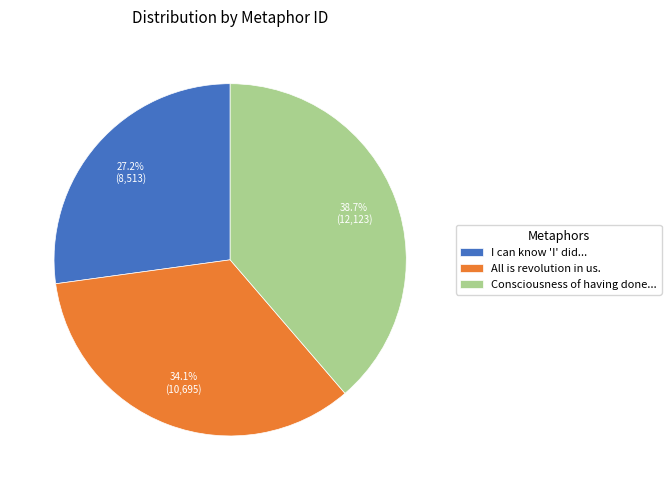

What is the total percentage of Consciousness of having done... and I can know 'I' did...?

65.9%